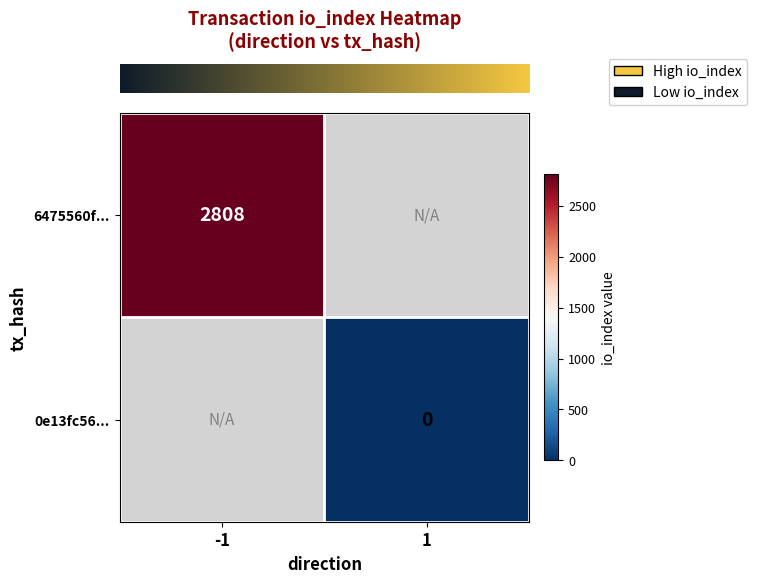

True or false: row_1 has a value of nan at 1.

False